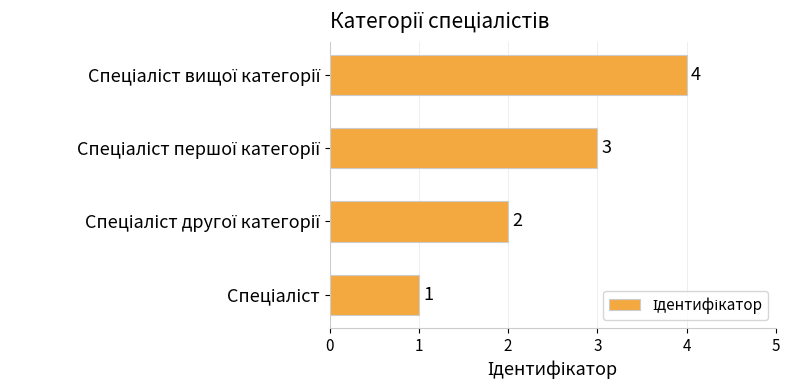

What is the difference between the maximum and minimum values?

3